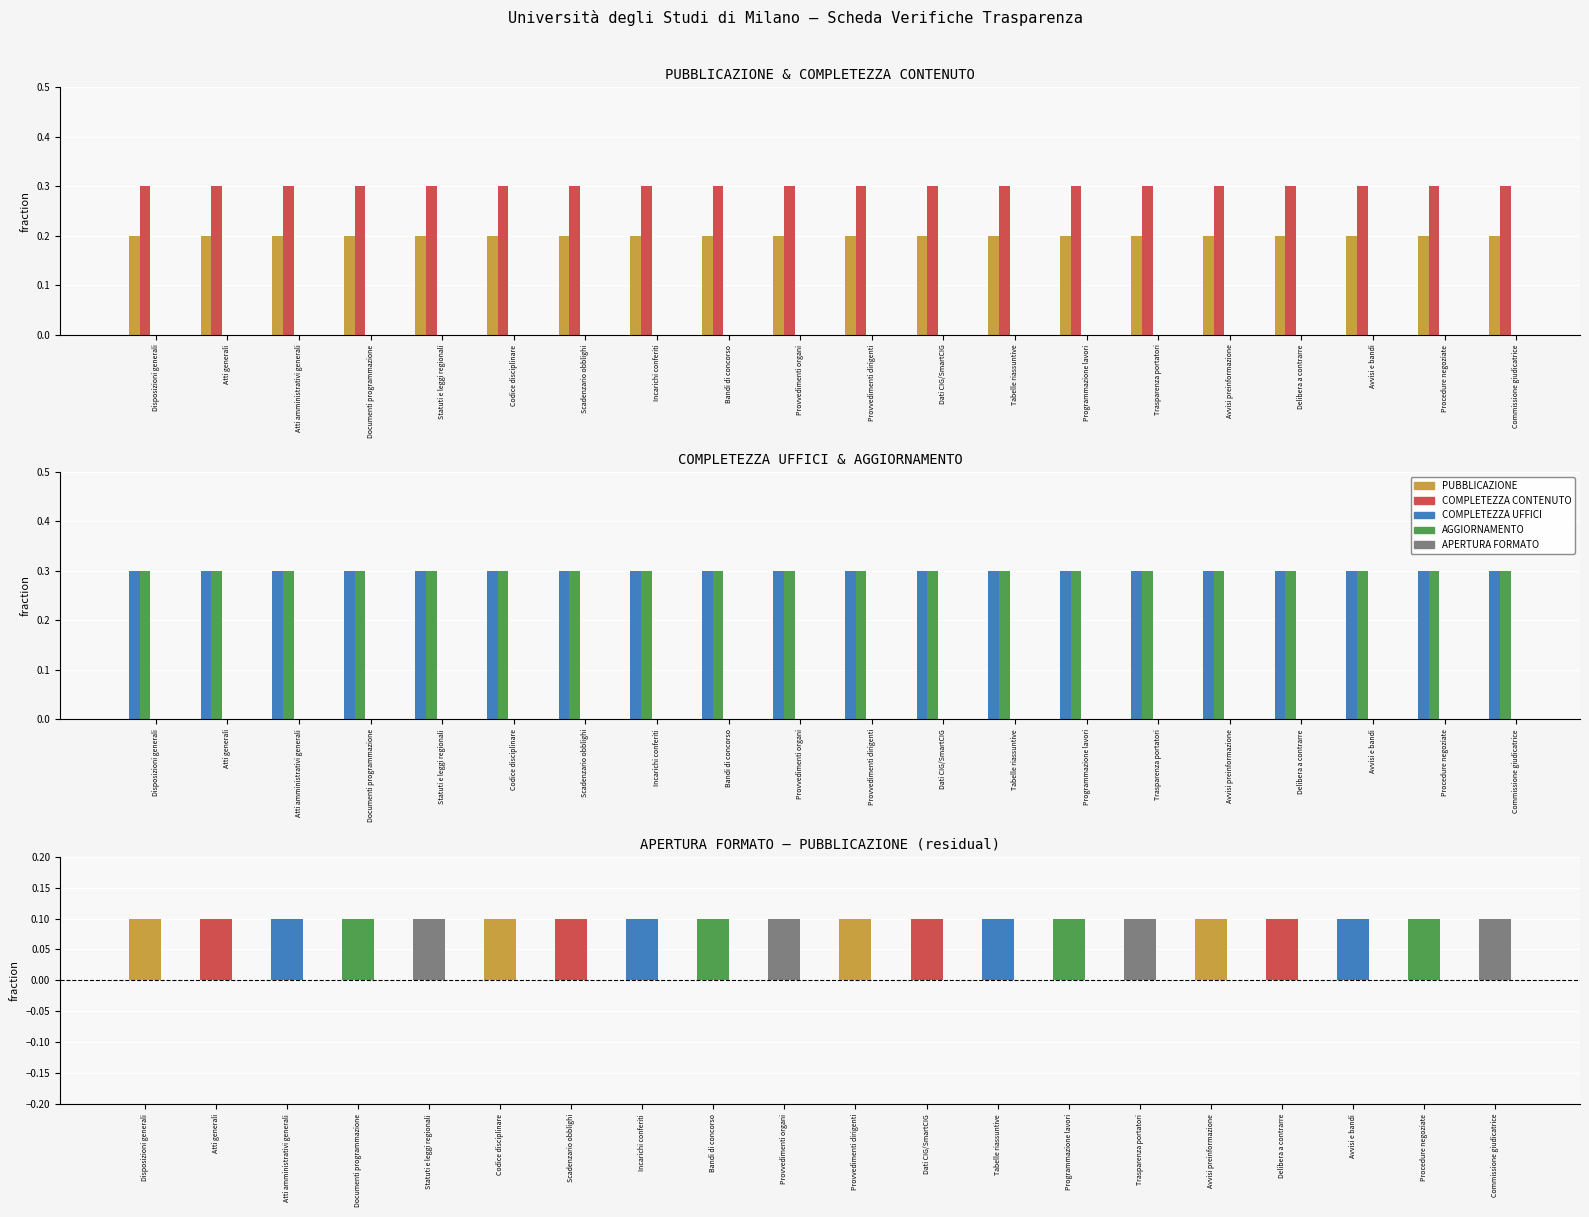

Which has a higher value, Bandi di concorso or Statuti e leggi regionali?

Bandi di concorso